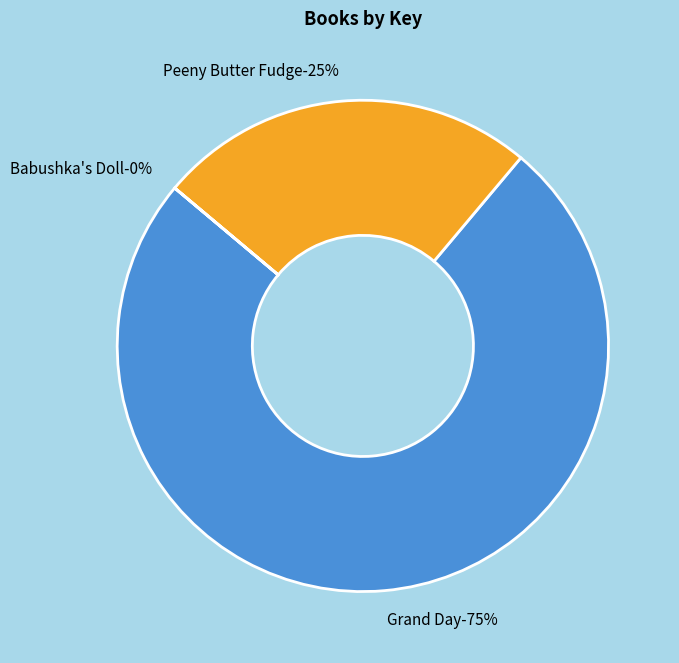

Count the number of slices in the pie.

3